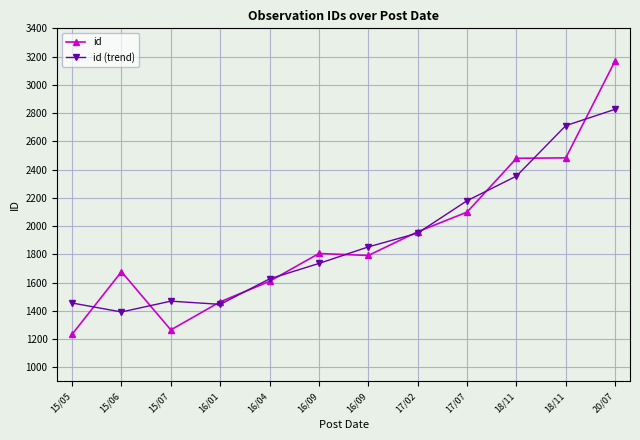

Is it true that id (trend) equals 1626.3 at 16/04?

True